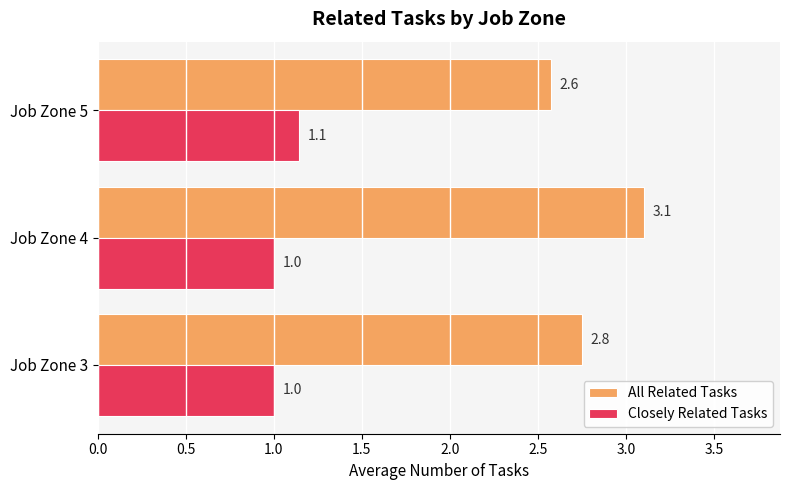

What is the sum of all Closely Related Tasks values?

3.1